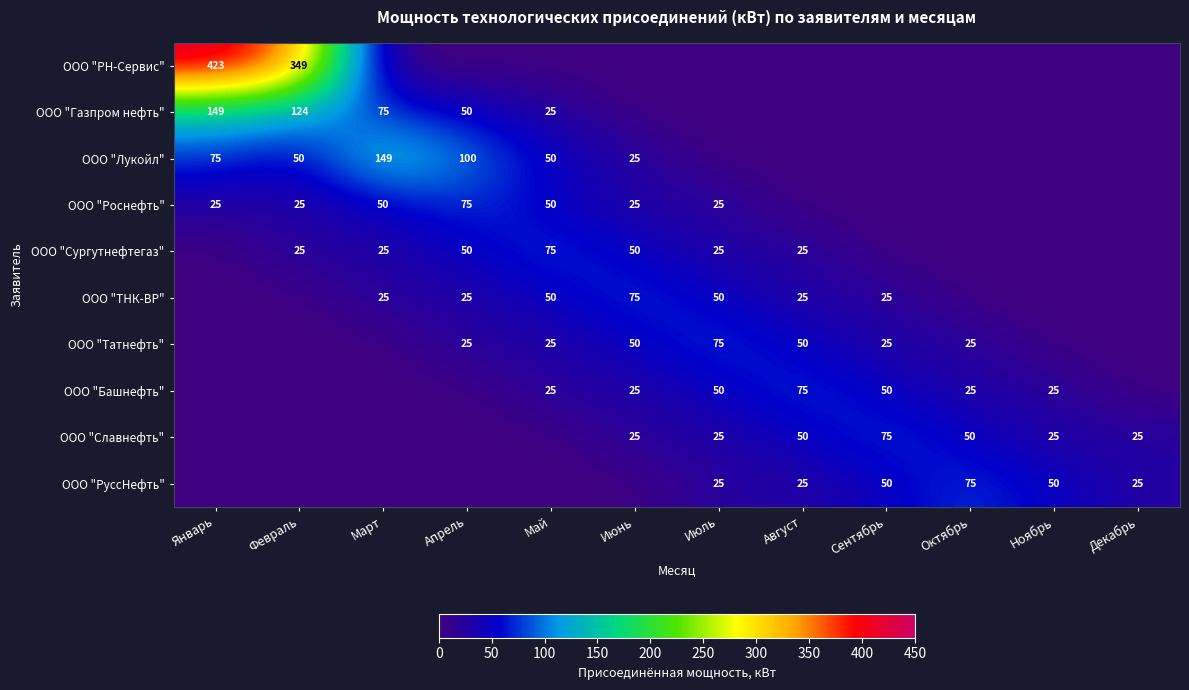

True or false: ООО "Газпром нефть" has a value of 32 at Январь.

False